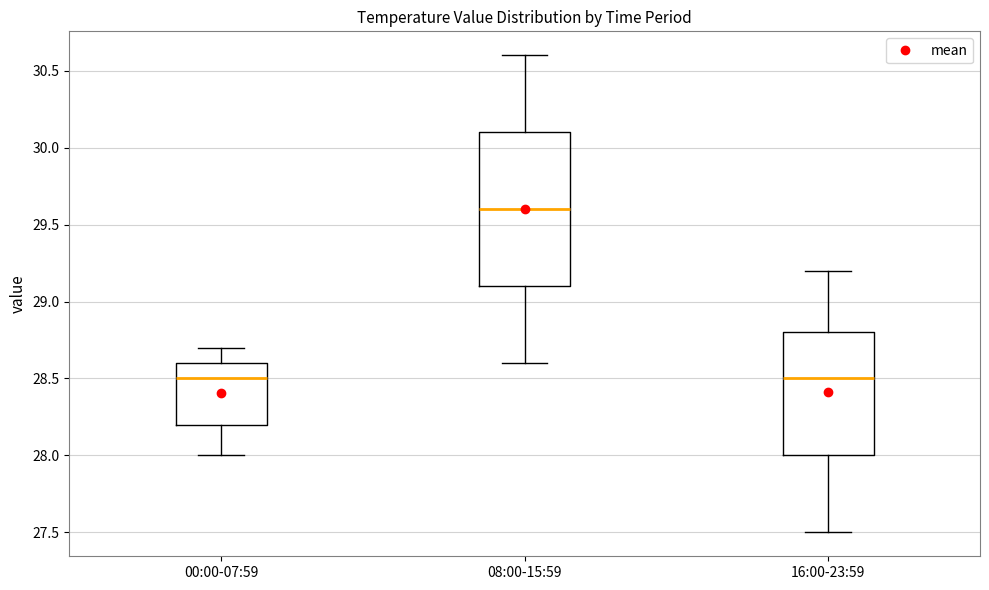

Which box is the tallest, from its lower edge to its upper edge?

08:00-15:59